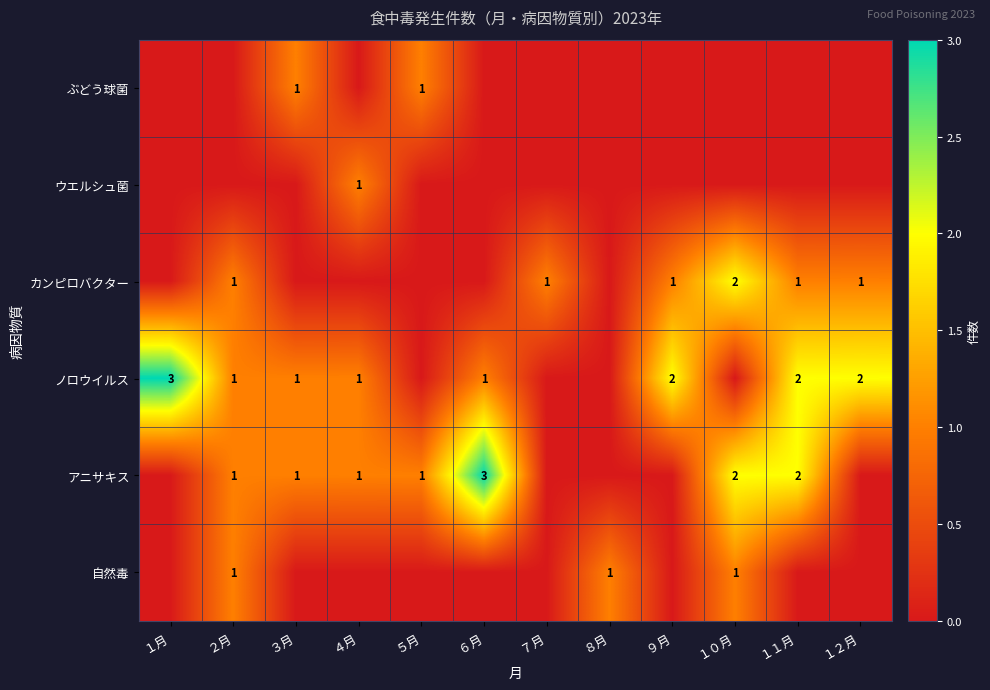

The value of ノロウイルス at １２月 is 2. True or false?

True